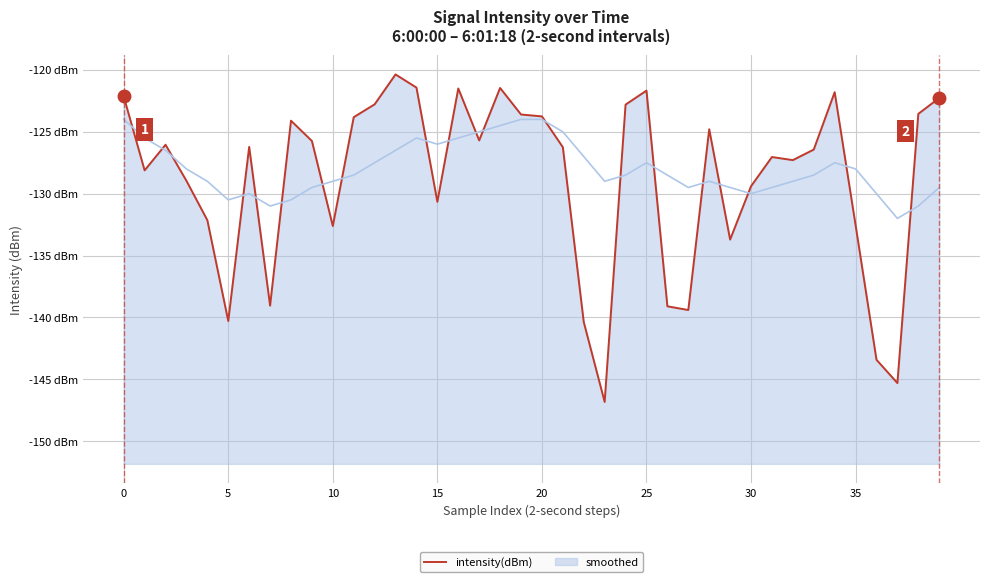

Reading right to left, extract all data points from this chart.

-122.3	-123.6	-145.3	-143.4	-132.5	-121.8	-126.4	-127.3	-127.0	-129.4	-133.7	-124.8	-139.4	-139.1	-121.7	-122.8	-146.8	-140.4	-126.2	-123.8	-123.6	-121.5	-125.7	-121.5	-130.7	-121.4	-120.4	-122.8	-123.8	-132.6	-125.7	-124.1	-139.0	-126.2	-140.3	-132.1	-129.0	-126.0	-128.1	-122.1